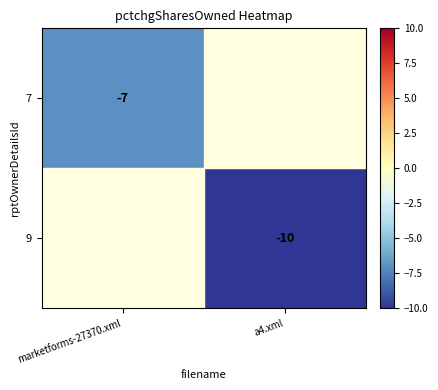

How many data points does each series have?

2